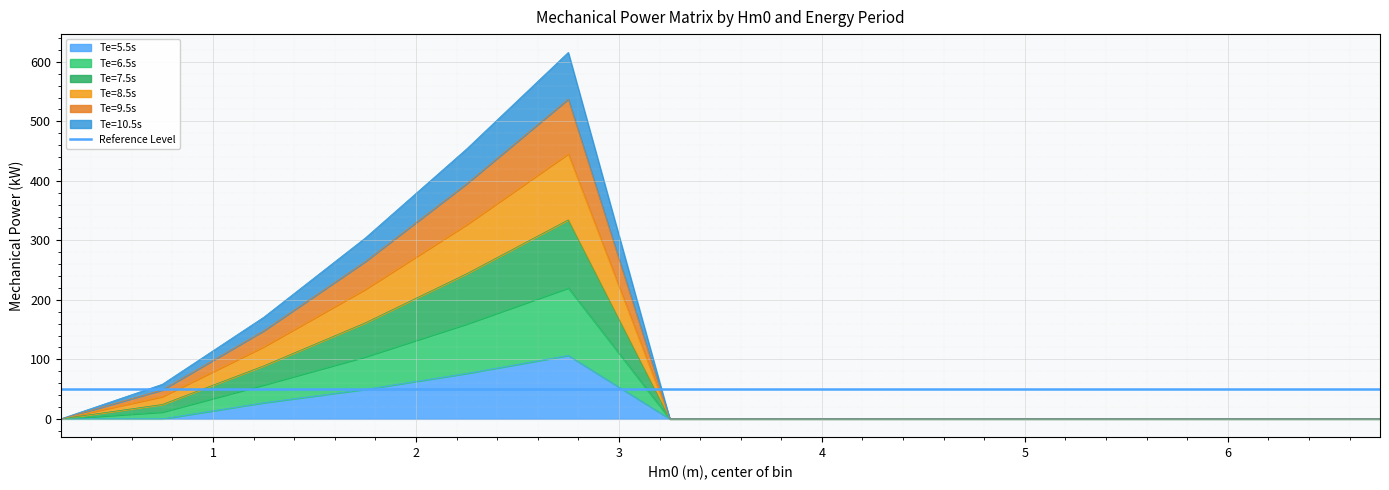

At how many categories does at least one series exceed 362?

2